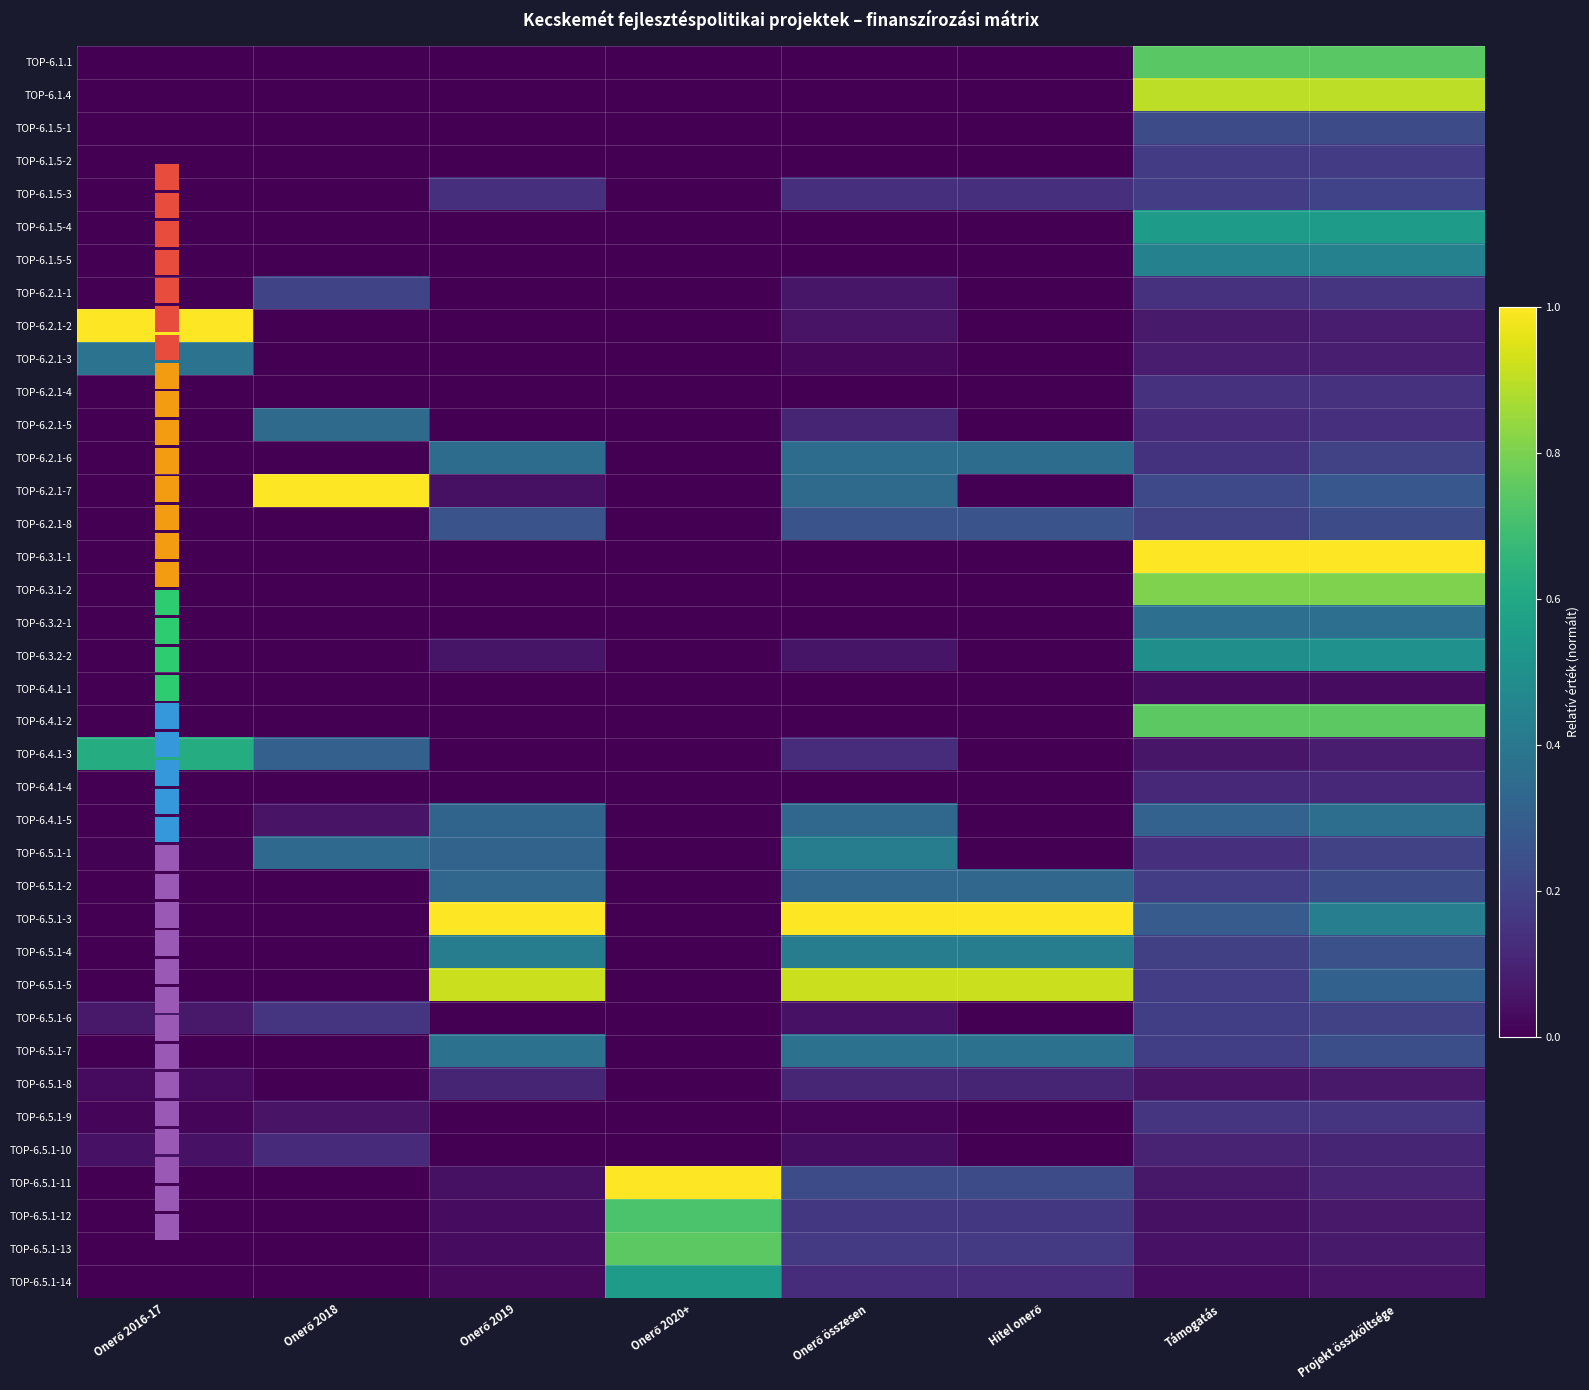

Reading left to right, extract all data points from this chart.

TOP-6.1.1: Onerő 2016-17=0.0	Onerő 2018=0.0	Onerő 2019=0.0	Onerő 2020+=0.0	Onerő összesen=0.0	Hitel onerő=0.0	Támogatás=0.7	Projekt összköltsége=0.7
TOP-6.1.4: Onerő 2016-17=0.0	Onerő 2018=0.0	Onerő 2019=0.0	Onerő 2020+=0.0	Onerő összesen=0.0	Hitel onerő=0.0	Támogatás=0.9	Projekt összköltsége=0.9
TOP-6.1.5-1: Onerő 2016-17=0.0	Onerő 2018=0.0	Onerő 2019=0.0	Onerő 2020+=0.0	Onerő összesen=0.0	Hitel onerő=0.0	Támogatás=0.2	Projekt összköltsége=0.2
TOP-6.1.5-2: Onerő 2016-17=0.0	Onerő 2018=0.0	Onerő 2019=0.0	Onerő 2020+=0.0	Onerő összesen=0.0	Hitel onerő=0.0	Támogatás=0.2	Projekt összköltsége=0.2
TOP-6.1.5-3: Onerő 2016-17=0.0	Onerő 2018=0.0	Onerő 2019=0.1	Onerő 2020+=0.0	Onerő összesen=0.1	Hitel onerő=0.1	Támogatás=0.2	Projekt összköltsége=0.2
TOP-6.1.5-4: Onerő 2016-17=0.0	Onerő 2018=0.0	Onerő 2019=0.0	Onerő 2020+=0.0	Onerő összesen=0.0	Hitel onerő=0.0	Támogatás=0.5	Projekt összköltsége=0.5
TOP-6.1.5-5: Onerő 2016-17=0.0	Onerő 2018=0.0	Onerő 2019=0.0	Onerő 2020+=0.0	Onerő összesen=0.0	Hitel onerő=0.0	Támogatás=0.4	Projekt összköltsége=0.4
TOP-6.2.1-1: Onerő 2016-17=0.0	Onerő 2018=0.2	Onerő 2019=0.0	Onerő 2020+=0.0	Onerő összesen=0.1	Hitel onerő=0.0	Támogatás=0.1	Projekt összköltsége=0.2
TOP-6.2.1-2: Onerő 2016-17=1.0	Onerő 2018=0.0	Onerő 2019=0.0	Onerő 2020+=0.0	Onerő összesen=0.1	Hitel onerő=0.0	Támogatás=0.1	Projekt összköltsége=0.1
TOP-6.2.1-3: Onerő 2016-17=0.4	Onerő 2018=0.0	Onerő 2019=0.0	Onerő 2020+=0.0	Onerő összesen=0.0	Hitel onerő=0.0	Támogatás=0.1	Projekt összköltsége=0.1
TOP-6.2.1-4: Onerő 2016-17=0.0	Onerő 2018=0.0	Onerő 2019=0.0	Onerő 2020+=0.0	Onerő összesen=0.0	Hitel onerő=0.0	Támogatás=0.1	Projekt összköltsége=0.1
TOP-6.2.1-5: Onerő 2016-17=0.0	Onerő 2018=0.3	Onerő 2019=0.0	Onerő 2020+=0.0	Onerő összesen=0.1	Hitel onerő=0.0	Támogatás=0.1	Projekt összköltsége=0.1
TOP-6.2.1-6: Onerő 2016-17=0.0	Onerő 2018=0.0	Onerő 2019=0.4	Onerő 2020+=0.0	Onerő összesen=0.4	Hitel onerő=0.4	Támogatás=0.1	Projekt összköltsége=0.2
TOP-6.2.1-7: Onerő 2016-17=0.0	Onerő 2018=1.0	Onerő 2019=0.0	Onerő 2020+=0.0	Onerő összesen=0.3	Hitel onerő=0.0	Támogatás=0.2	Projekt összköltsége=0.3
TOP-6.2.1-8: Onerő 2016-17=0.0	Onerő 2018=0.0	Onerő 2019=0.3	Onerő 2020+=0.0	Onerő összesen=0.3	Hitel onerő=0.3	Támogatás=0.2	Projekt összköltsége=0.2
TOP-6.3.1-1: Onerő 2016-17=0.0	Onerő 2018=0.0	Onerő 2019=0.0	Onerő 2020+=0.0	Onerő összesen=0.0	Hitel onerő=0.0	Támogatás=1.0	Projekt összköltsége=1.0
TOP-6.3.1-2: Onerő 2016-17=0.0	Onerő 2018=0.0	Onerő 2019=0.0	Onerő 2020+=0.0	Onerő összesen=0.0	Hitel onerő=0.0	Támogatás=0.8	Projekt összköltsége=0.8
TOP-6.3.2-1: Onerő 2016-17=0.0	Onerő 2018=0.0	Onerő 2019=0.0	Onerő 2020+=0.0	Onerő összesen=0.0	Hitel onerő=0.0	Támogatás=0.4	Projekt összköltsége=0.4
TOP-6.3.2-2: Onerő 2016-17=0.0	Onerő 2018=0.0	Onerő 2019=0.1	Onerő 2020+=0.0	Onerő összesen=0.1	Hitel onerő=0.0	Támogatás=0.5	Projekt összköltsége=0.5
TOP-6.4.1-1: Onerő 2016-17=0.0	Onerő 2018=0.0	Onerő 2019=0.0	Onerő 2020+=0.0	Onerő összesen=0.0	Hitel onerő=0.0	Támogatás=0.0	Projekt összköltsége=0.0
TOP-6.4.1-2: Onerő 2016-17=0.0	Onerő 2018=0.0	Onerő 2019=0.0	Onerő 2020+=0.0	Onerő összesen=0.0	Hitel onerő=0.0	Támogatás=0.7	Projekt összköltsége=0.7
TOP-6.4.1-3: Onerő 2016-17=0.6	Onerő 2018=0.3	Onerő 2019=0.0	Onerő 2020+=0.0	Onerő összesen=0.1	Hitel onerő=0.0	Támogatás=0.1	Projekt összköltsége=0.1
TOP-6.4.1-4: Onerő 2016-17=0.0	Onerő 2018=0.0	Onerő 2019=0.0	Onerő 2020+=0.0	Onerő összesen=0.0	Hitel onerő=0.0	Támogatás=0.1	Projekt összköltsége=0.1
TOP-6.4.1-5: Onerő 2016-17=0.0	Onerő 2018=0.1	Onerő 2019=0.3	Onerő 2020+=0.0	Onerő összesen=0.3	Hitel onerő=0.0	Támogatás=0.3	Projekt összköltsége=0.4
TOP-6.5.1-1: Onerő 2016-17=0.0	Onerő 2018=0.3	Onerő 2019=0.3	Onerő 2020+=0.0	Onerő összesen=0.4	Hitel onerő=0.0	Támogatás=0.1	Projekt összköltsége=0.2
TOP-6.5.1-2: Onerő 2016-17=0.0	Onerő 2018=0.0	Onerő 2019=0.3	Onerő 2020+=0.0	Onerő összesen=0.3	Hitel onerő=0.3	Támogatás=0.2	Projekt összköltsége=0.2
TOP-6.5.1-3: Onerő 2016-17=0.0	Onerő 2018=0.0	Onerő 2019=1.0	Onerő 2020+=0.0	Onerő összesen=1.0	Hitel onerő=1.0	Támogatás=0.3	Projekt összköltsége=0.4
TOP-6.5.1-4: Onerő 2016-17=0.0	Onerő 2018=0.0	Onerő 2019=0.4	Onerő 2020+=0.0	Onerő összesen=0.4	Hitel onerő=0.4	Támogatás=0.2	Projekt összköltsége=0.2
TOP-6.5.1-5: Onerő 2016-17=0.0	Onerő 2018=0.0	Onerő 2019=0.9	Onerő 2020+=0.0	Onerő összesen=0.9	Hitel onerő=0.9	Támogatás=0.2	Projekt összköltsége=0.3
TOP-6.5.1-6: Onerő 2016-17=0.1	Onerő 2018=0.1	Onerő 2019=0.0	Onerő 2020+=0.0	Onerő összesen=0.0	Hitel onerő=0.0	Támogatás=0.2	Projekt összköltsége=0.2
TOP-6.5.1-7: Onerő 2016-17=0.0	Onerő 2018=0.0	Onerő 2019=0.4	Onerő 2020+=0.0	Onerő összesen=0.4	Hitel onerő=0.4	Támogatás=0.2	Projekt összköltsége=0.2
TOP-6.5.1-8: Onerő 2016-17=0.0	Onerő 2018=0.0	Onerő 2019=0.1	Onerő 2020+=0.0	Onerő összesen=0.1	Hitel onerő=0.1	Támogatás=0.1	Projekt összköltsége=0.1
TOP-6.5.1-9: Onerő 2016-17=0.0	Onerő 2018=0.1	Onerő 2019=0.0	Onerő 2020+=0.0	Onerő összesen=0.0	Hitel onerő=0.0	Támogatás=0.1	Projekt összköltsége=0.2
TOP-6.5.1-10: Onerő 2016-17=0.0	Onerő 2018=0.1	Onerő 2019=0.0	Onerő 2020+=0.0	Onerő összesen=0.0	Hitel onerő=0.0	Támogatás=0.1	Projekt összköltsége=0.1
TOP-6.5.1-11: Onerő 2016-17=0.0	Onerő 2018=0.0	Onerő 2019=0.0	Onerő 2020+=1.0	Onerő összesen=0.2	Hitel onerő=0.2	Támogatás=0.1	Projekt összköltsége=0.1
TOP-6.5.1-12: Onerő 2016-17=0.0	Onerő 2018=0.0	Onerő 2019=0.0	Onerő 2020+=0.7	Onerő összesen=0.2	Hitel onerő=0.2	Támogatás=0.0	Projekt összköltsége=0.1
TOP-6.5.1-13: Onerő 2016-17=0.0	Onerő 2018=0.0	Onerő 2019=0.0	Onerő 2020+=0.7	Onerő összesen=0.2	Hitel onerő=0.2	Támogatás=0.0	Projekt összköltsége=0.1
TOP-6.5.1-14: Onerő 2016-17=0.0	Onerő 2018=0.0	Onerő 2019=0.0	Onerő 2020+=0.6	Onerő összesen=0.1	Hitel onerő=0.1	Támogatás=0.0	Projekt összköltsége=0.1